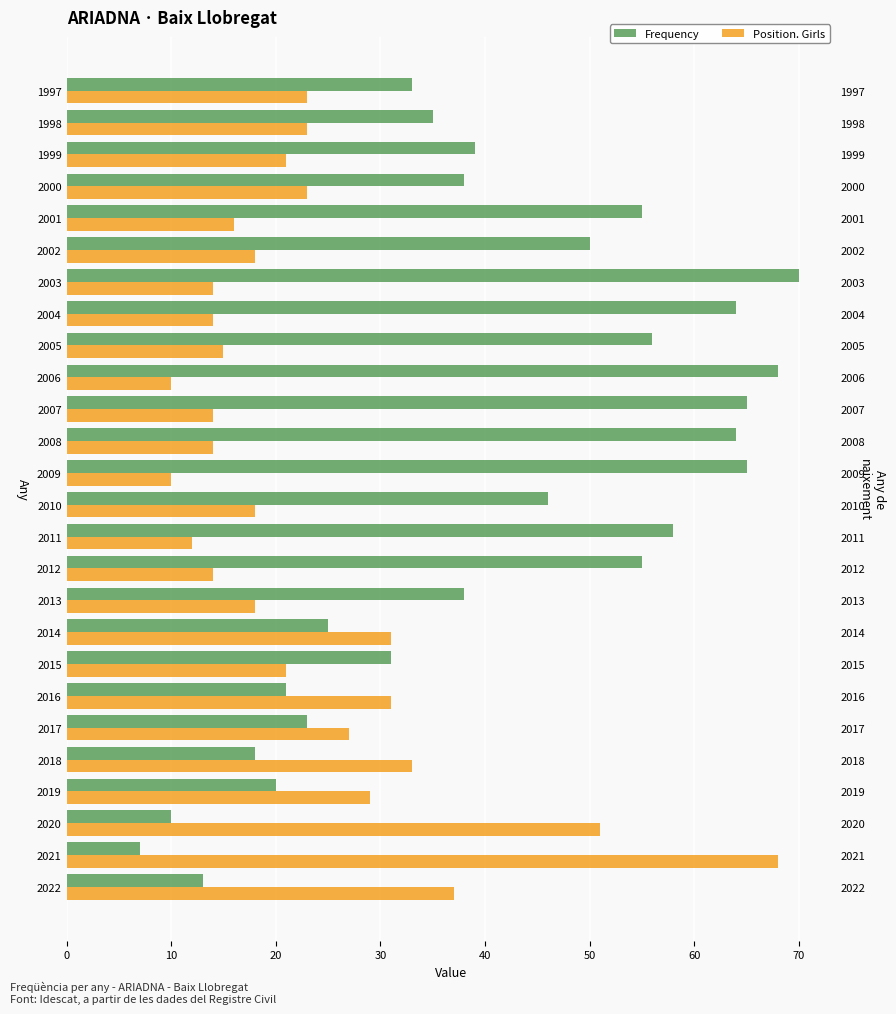

What is the difference between the maximum and second lowest values in the Position. Girls series?

58